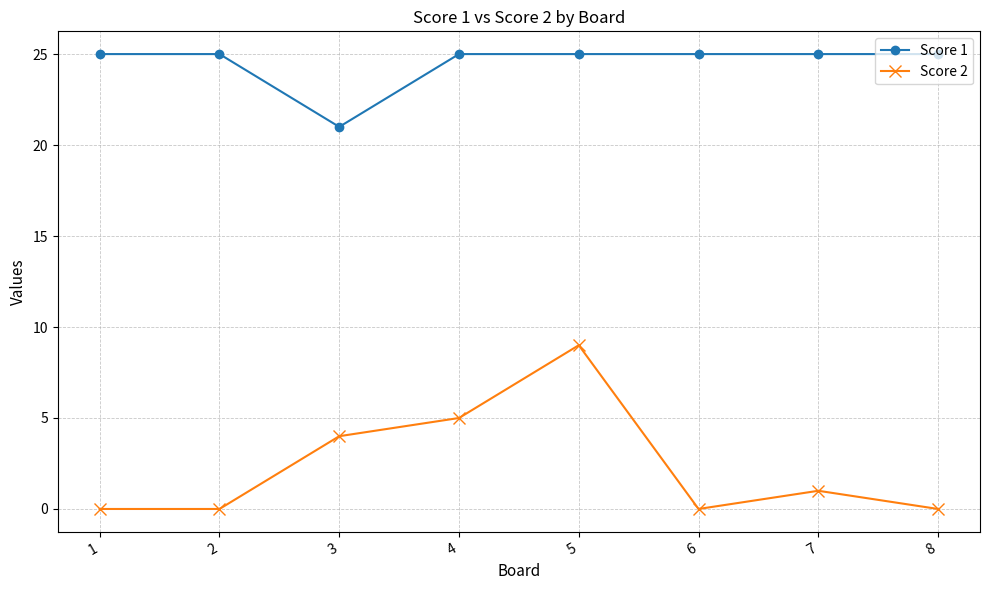

Is the value of Score 2 at 5 greater than the value of Score 1 at 7?

No